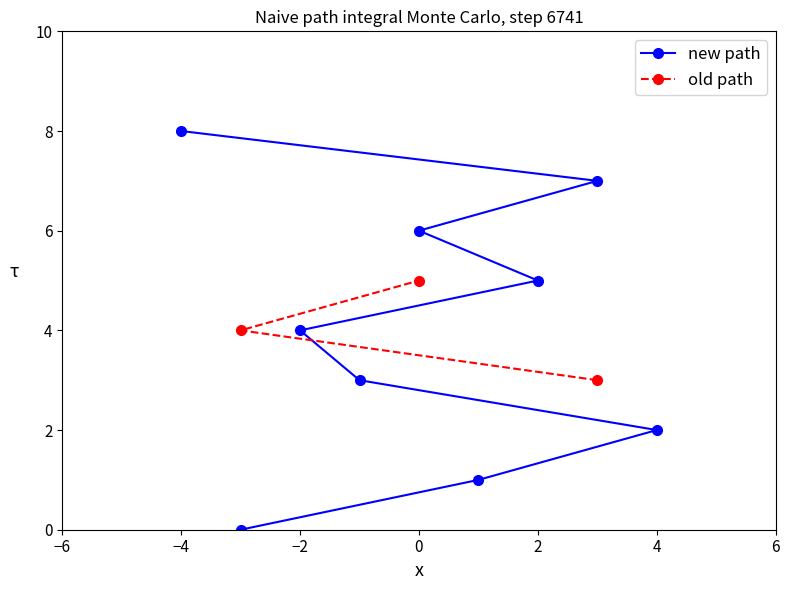

Is it true that new path equals 10 at 0?

False